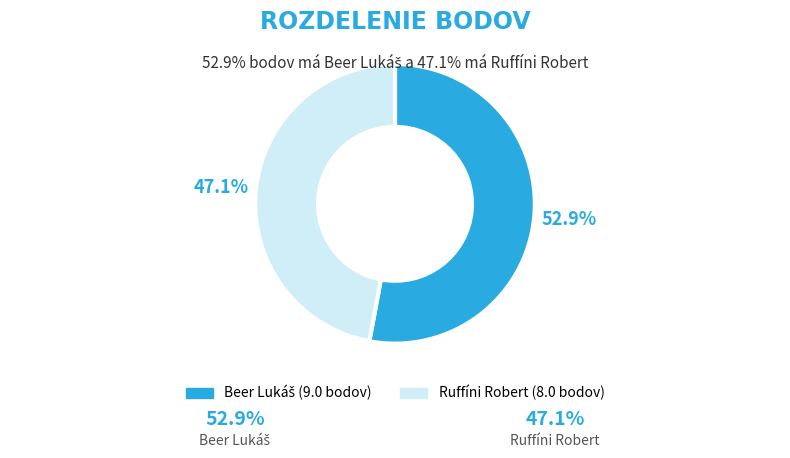

Which slice is the smallest?

Ruffíni Robert